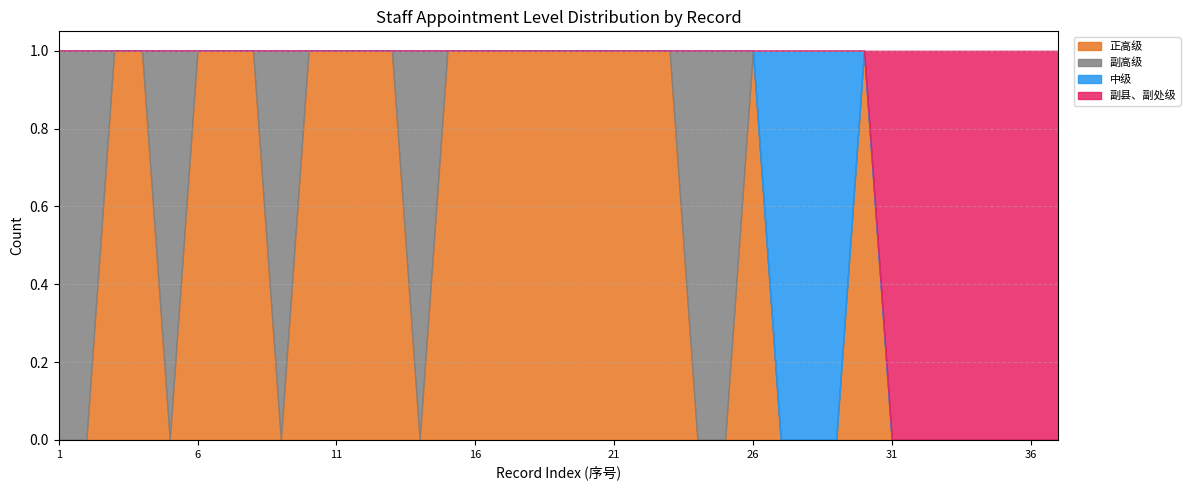

Where is 副高级 nearest to the value 0?

3